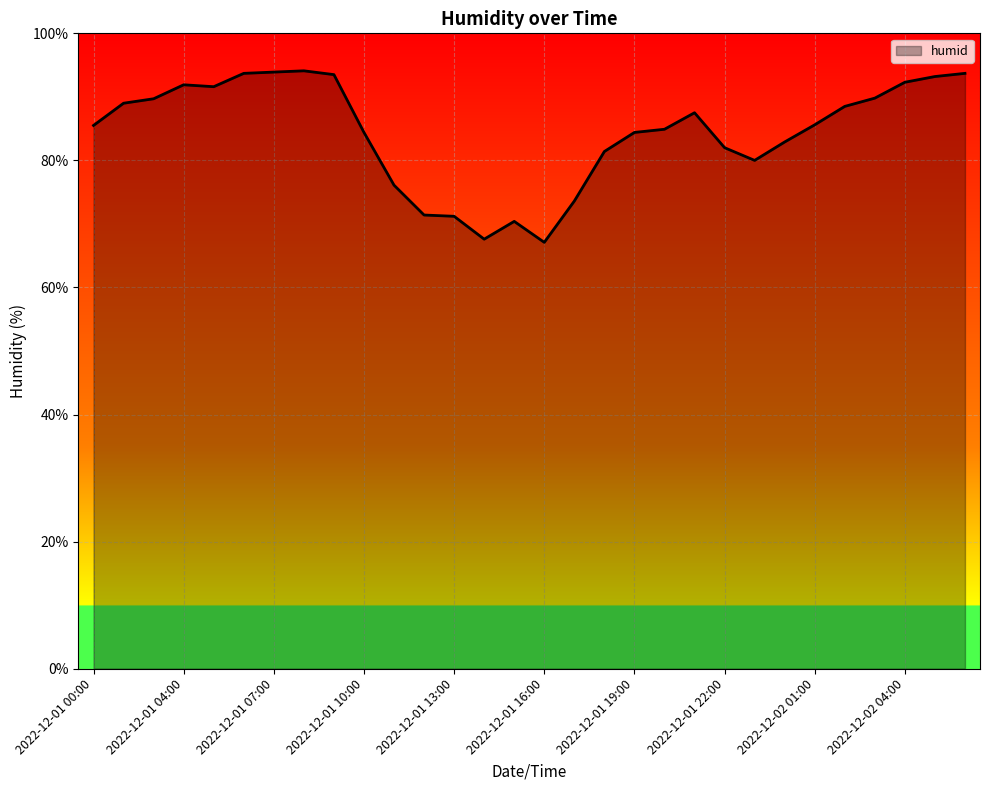

What is the greatest value displayed?

94.1